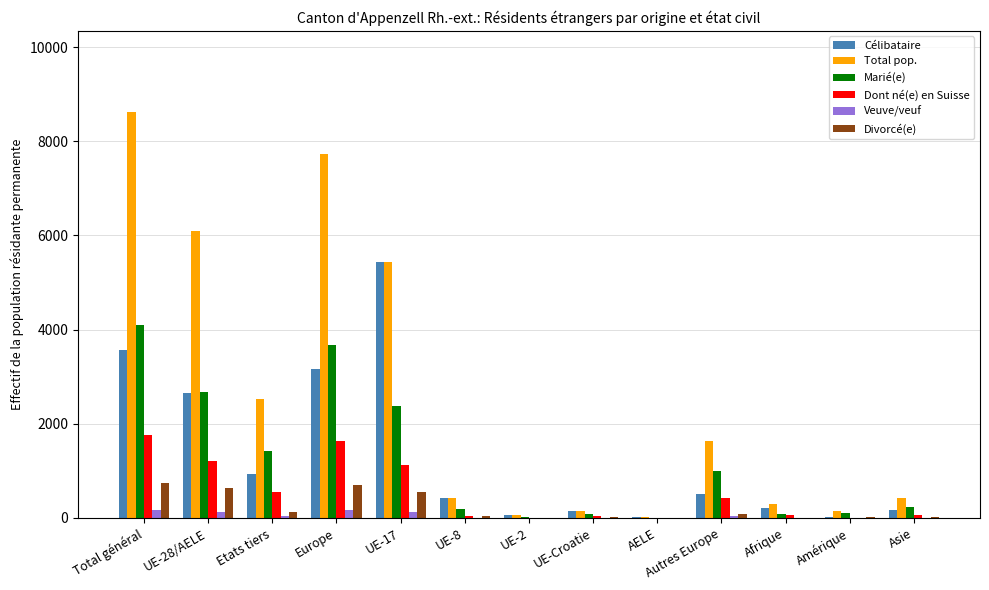

Count the number of data series in this chart.

6